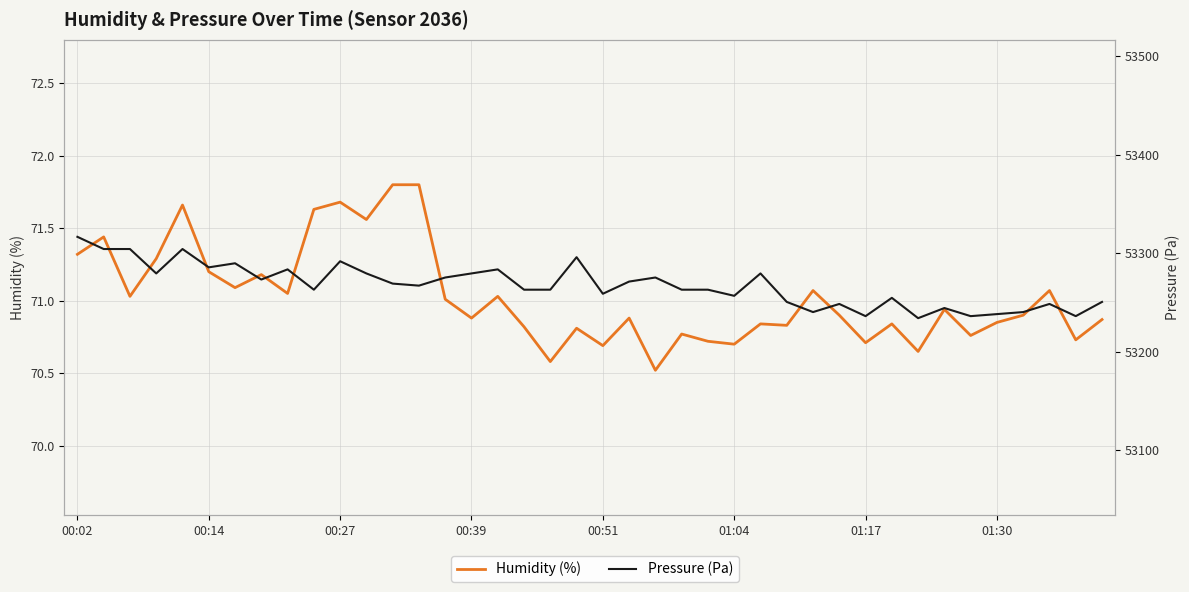

What is the sum of all Pressure (Pa) values?

2130705.4